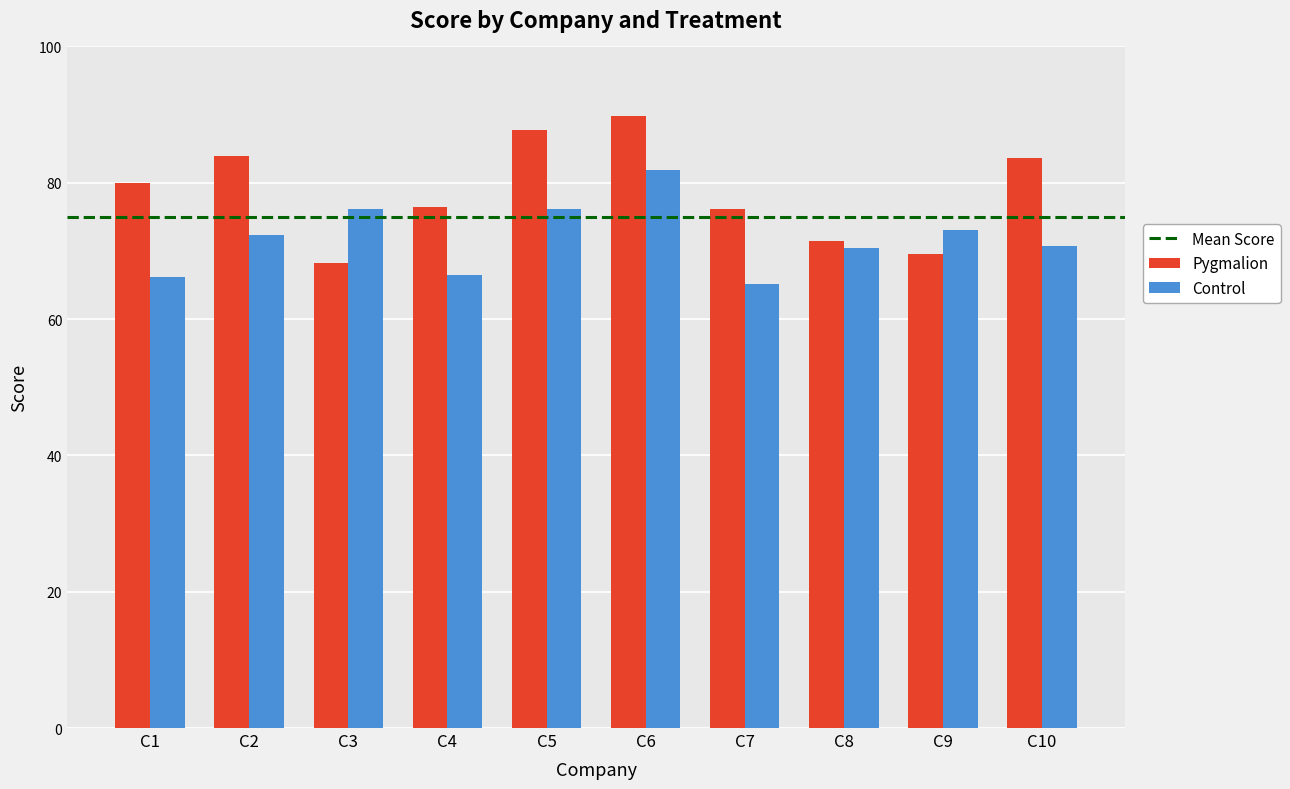

How many data points in Control are above 72?

5